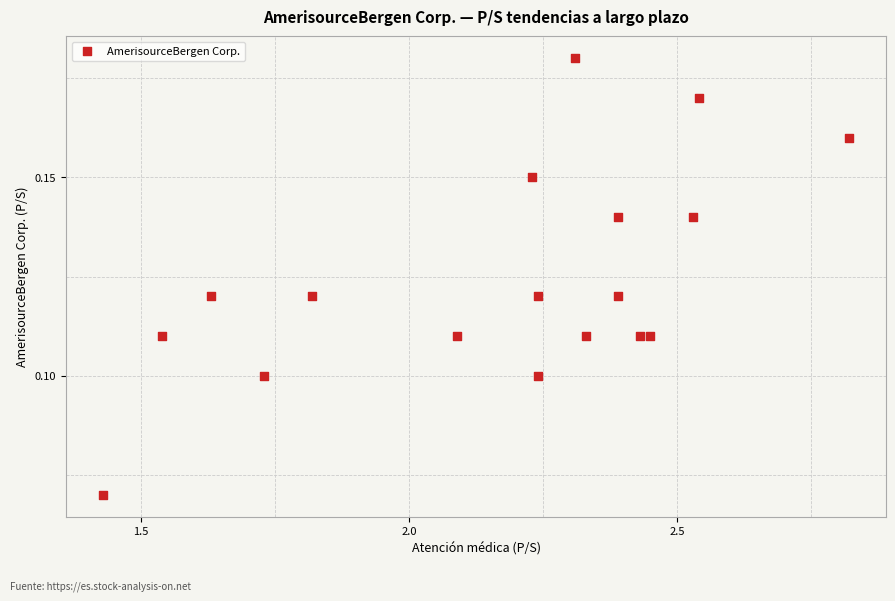

What is the range of X values (max minus min)?

1.4